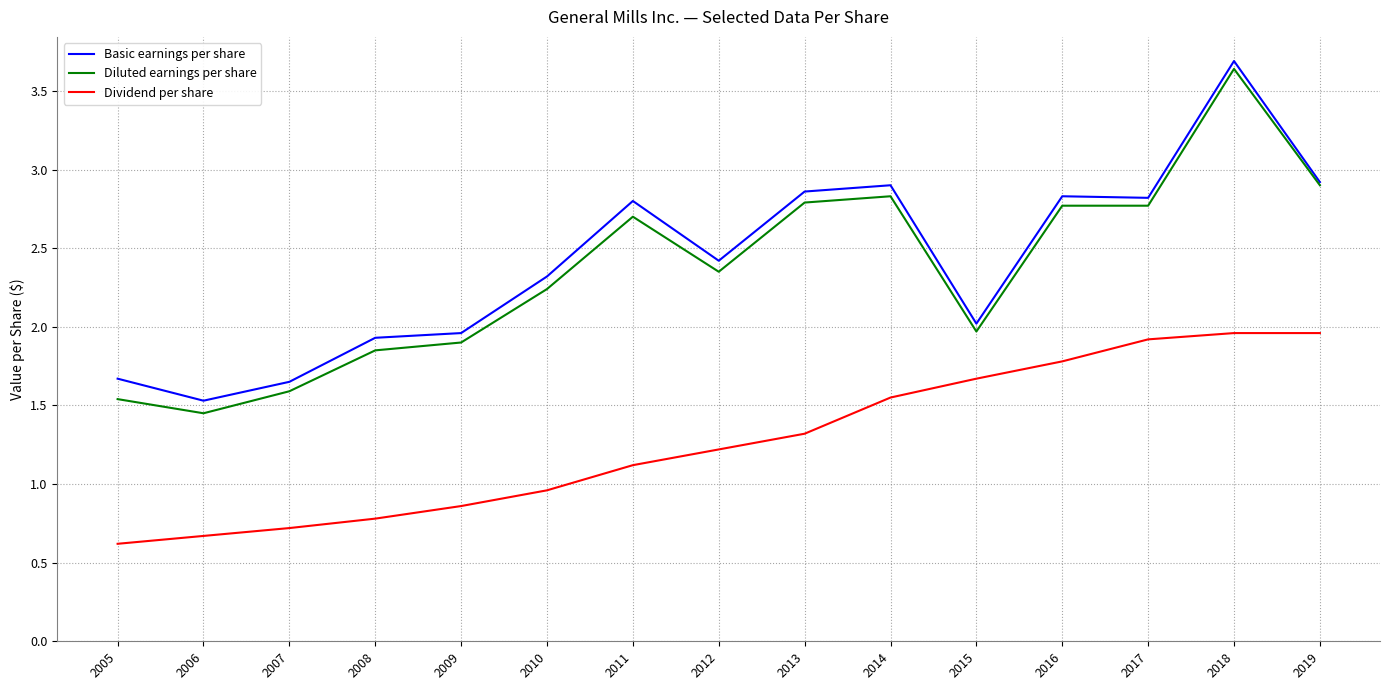

What is the greatest value displayed?

3.7